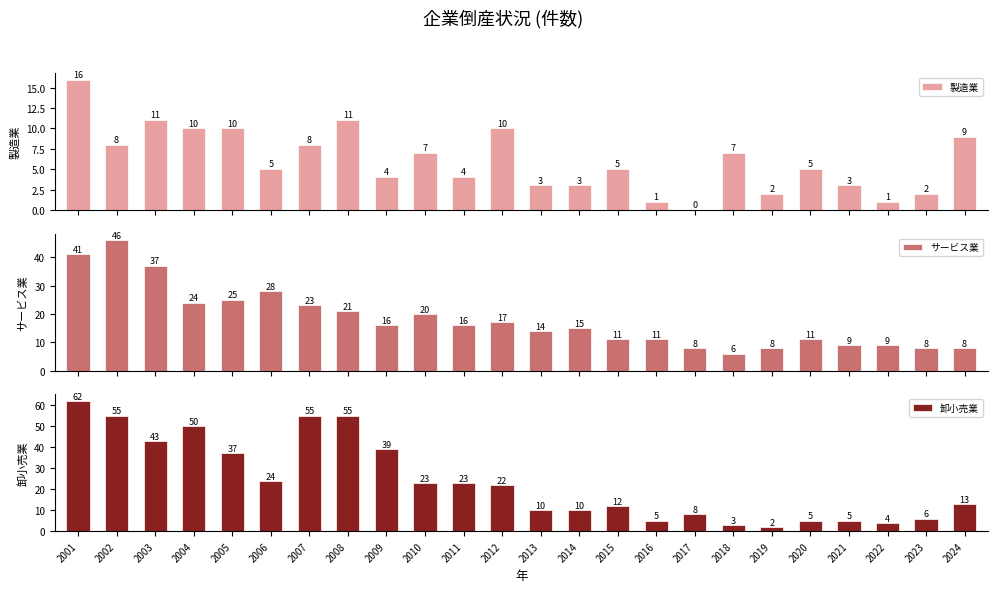

What is the spread (max minus min) of values at 2022?

8